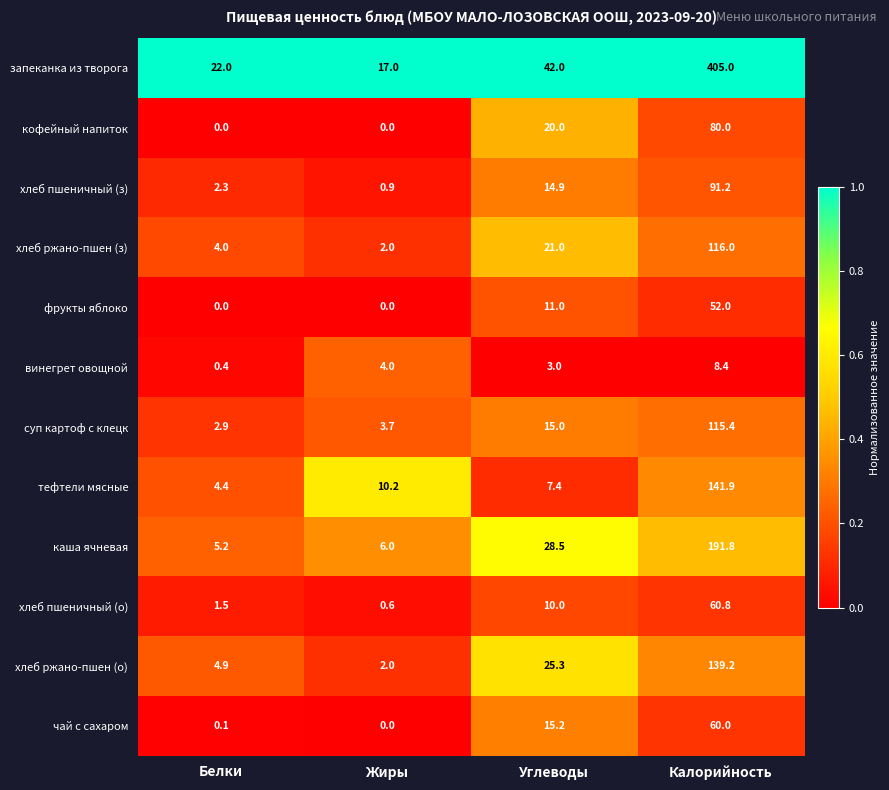

List the series in order of their peak value, lowest first.

винегрет овощной, фрукты яблоко, чай с сахаром, хлеб пшеничный (о), кофейный напиток, хлеб пшеничный (з), суп картоф с клецк, хлеб ржано-пшен (з), хлеб ржано-пшен (о), тефтели мясные, каша ячневая, запеканка из творога